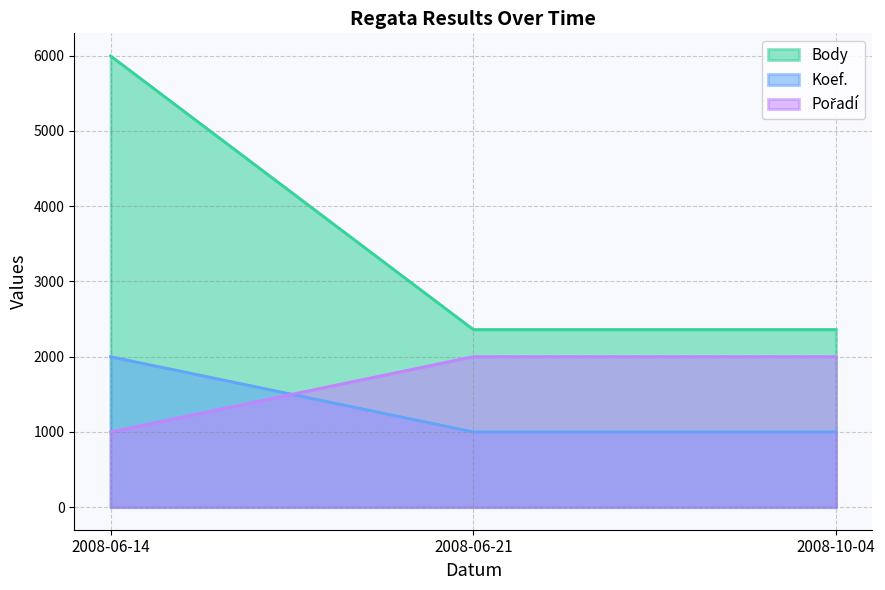

What position from the left is 2008-06-21?

2